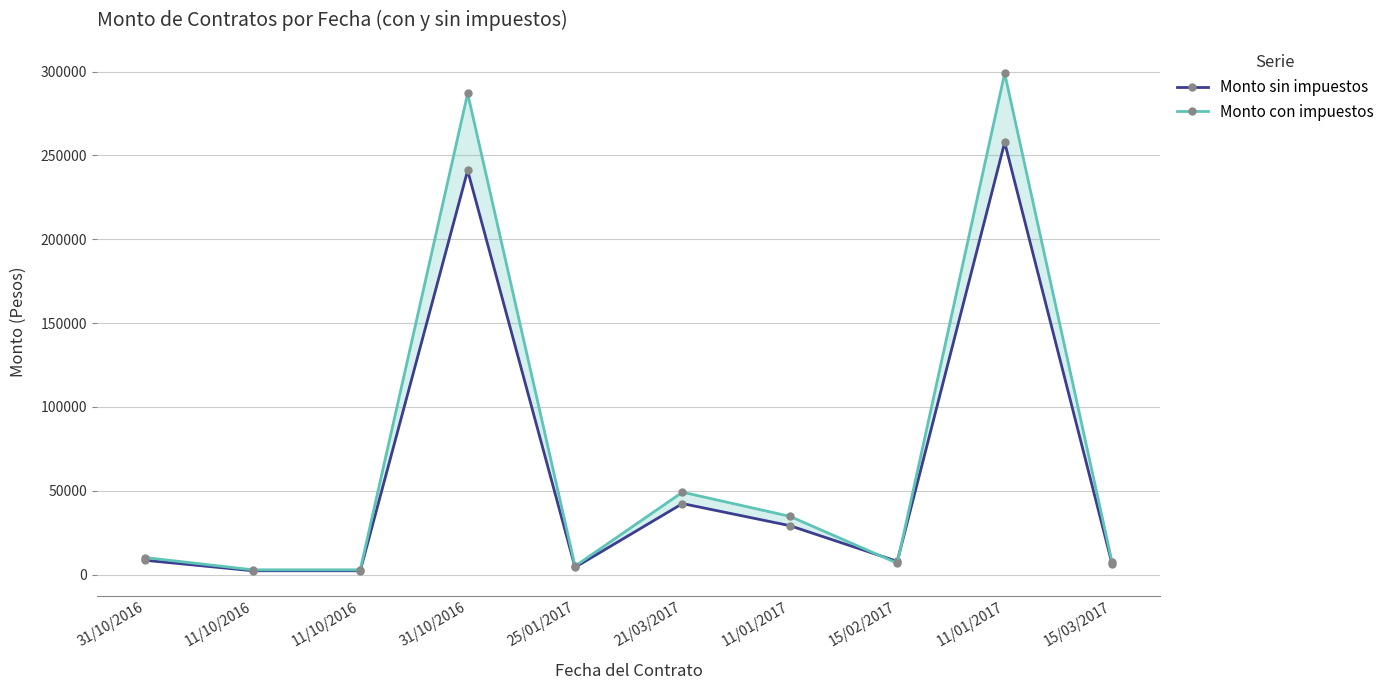

Which has a higher value, 15/03/2017 or 11/10/2016?

15/03/2017